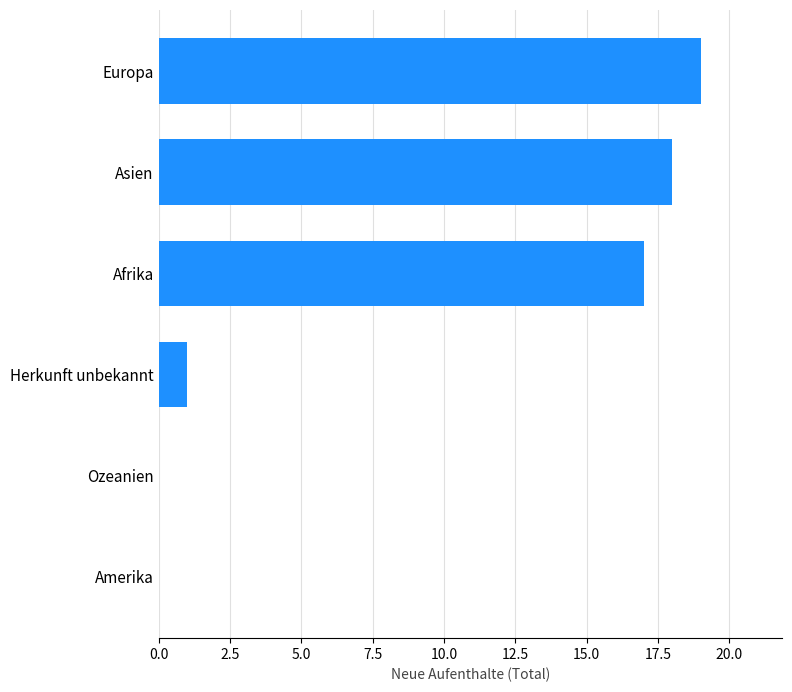

What is the sum of all values?

55